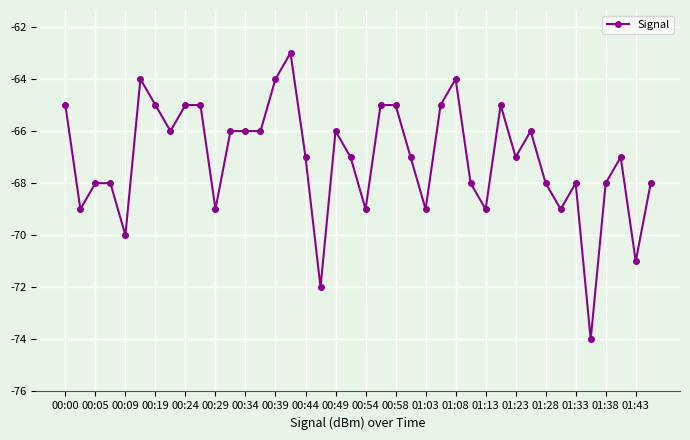

What is the maximum value shown in the chart?

-63